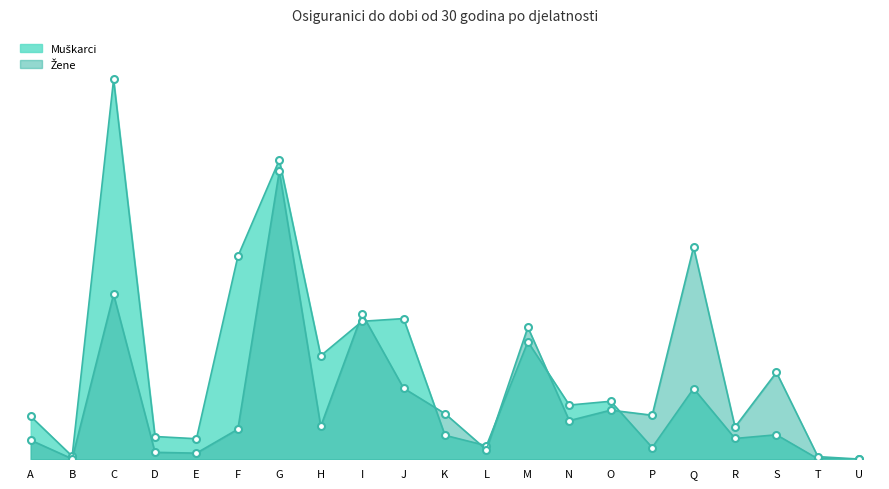

Which series has the largest range (max minus min)?

Muškarci